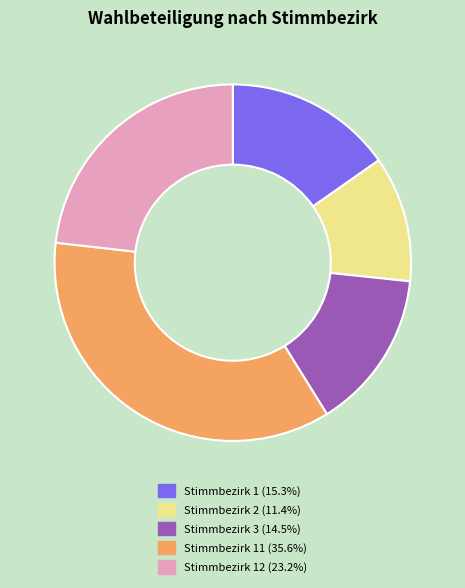

What is the ratio of the value at Stimmbezirk 12 (23.2%) to the value at Stimmbezirk 1 (15.3%)?

1.5